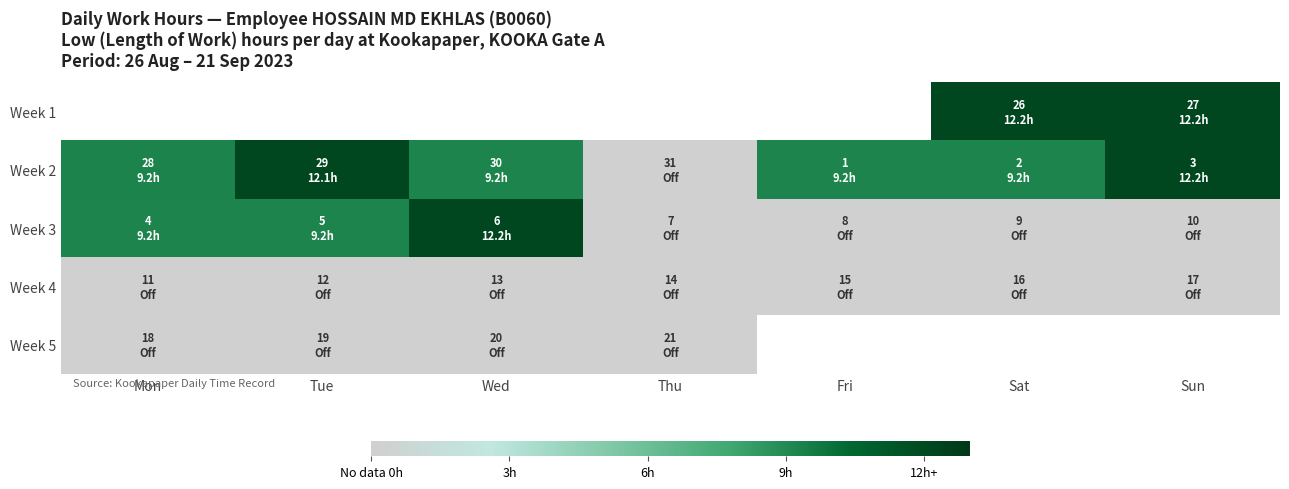

How many values in the Week 2 series exceed 9?

6